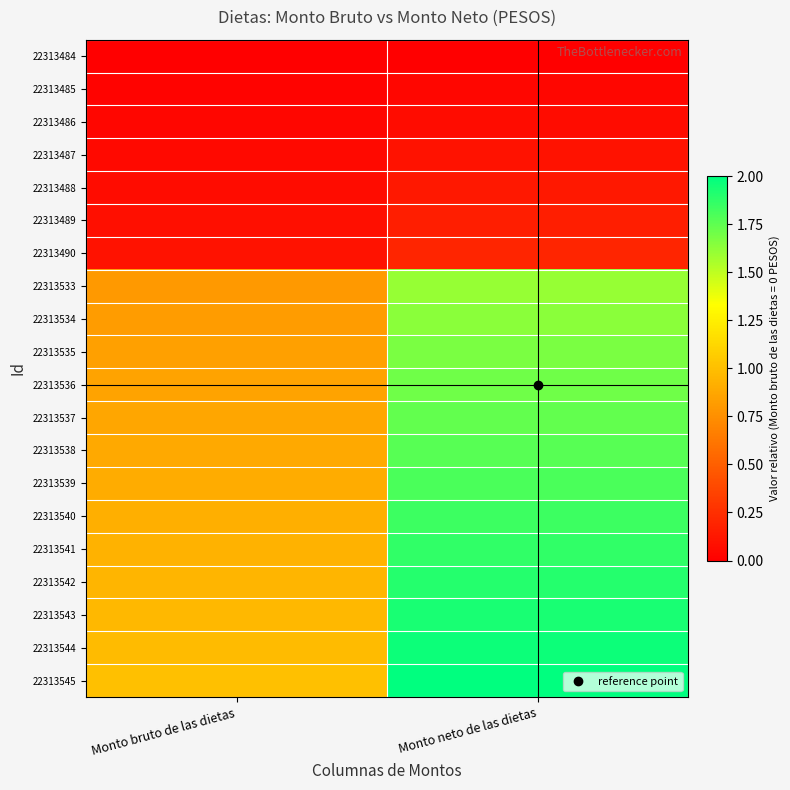

At how many categories does at least one series exceed 0?

2